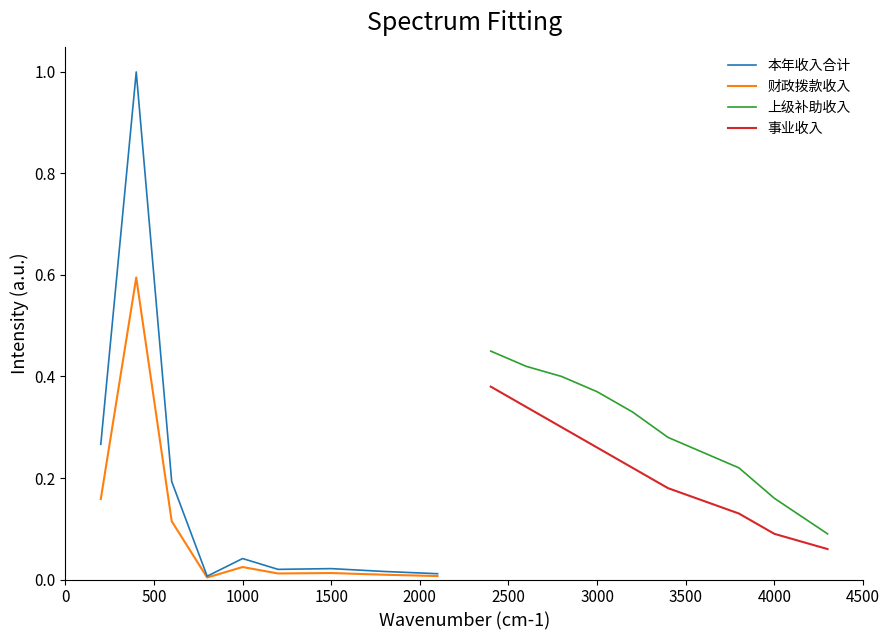

What is the average value of the 财政拨款收入 series?

0.1